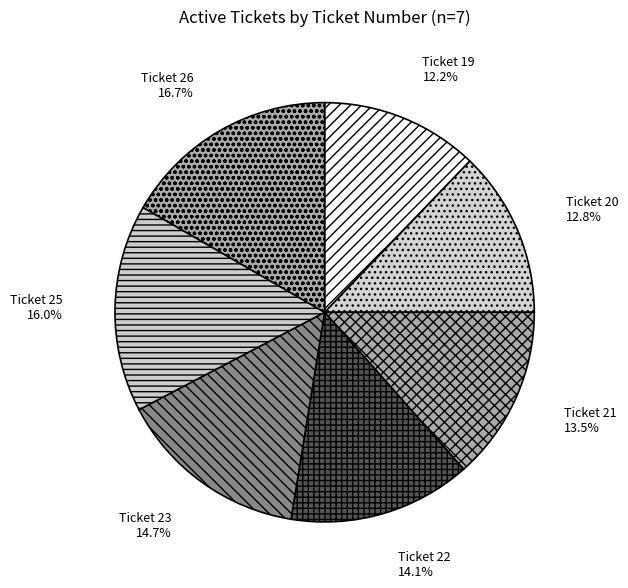

What is the smallest slice in the pie chart?

Ticket 19